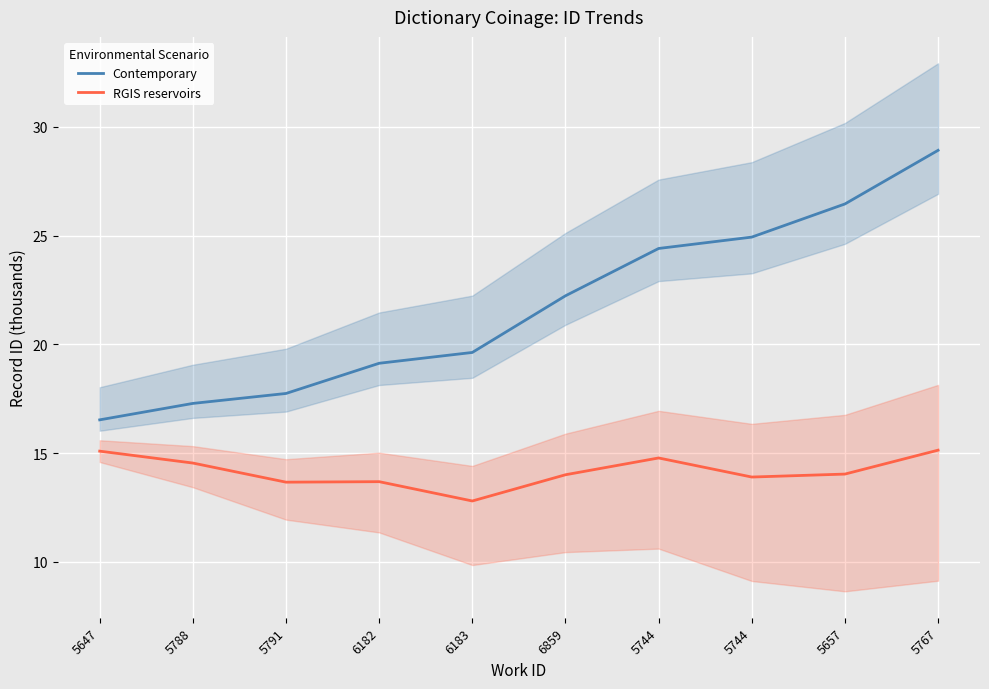

True or false: RGIS reservoirs has a value of 14.0 at 5657.

True